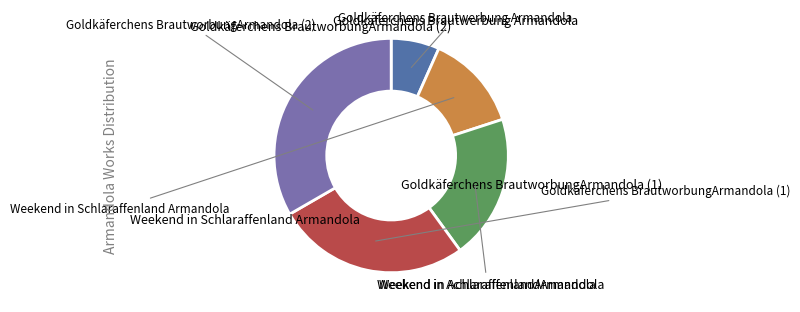

Which category has the biggest portion of the pie?

Goldkäferchens BrautworbungArmandola (2)